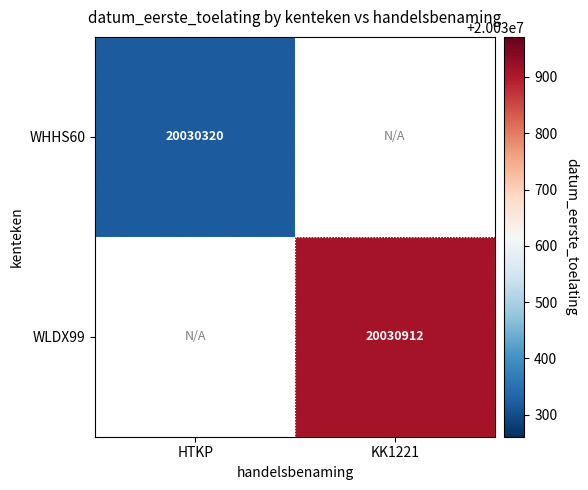

The value of WHHS60 at HTKP is 20030320. True or false?

True